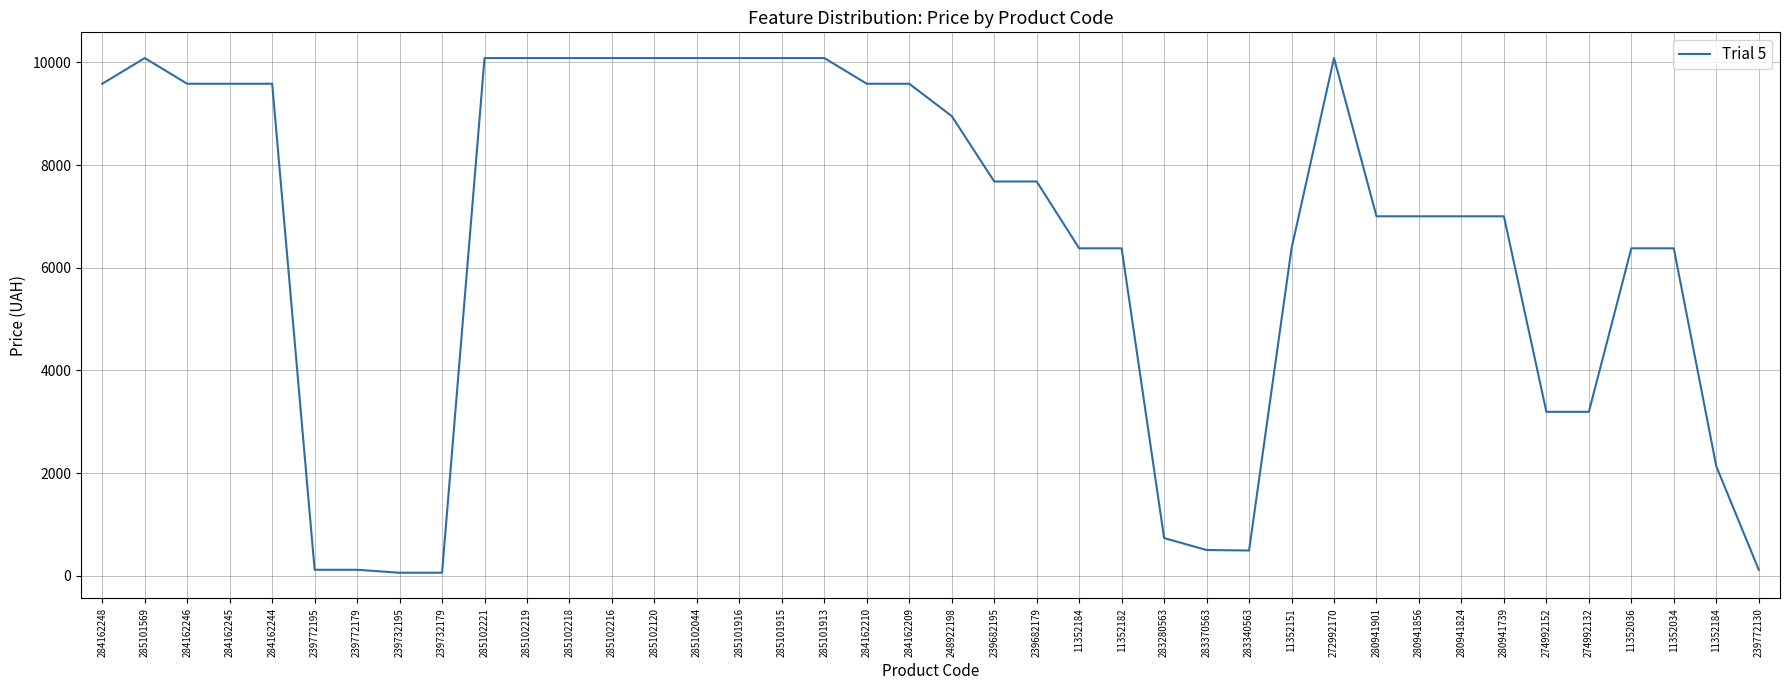

Where is the first local maximum?

285101569